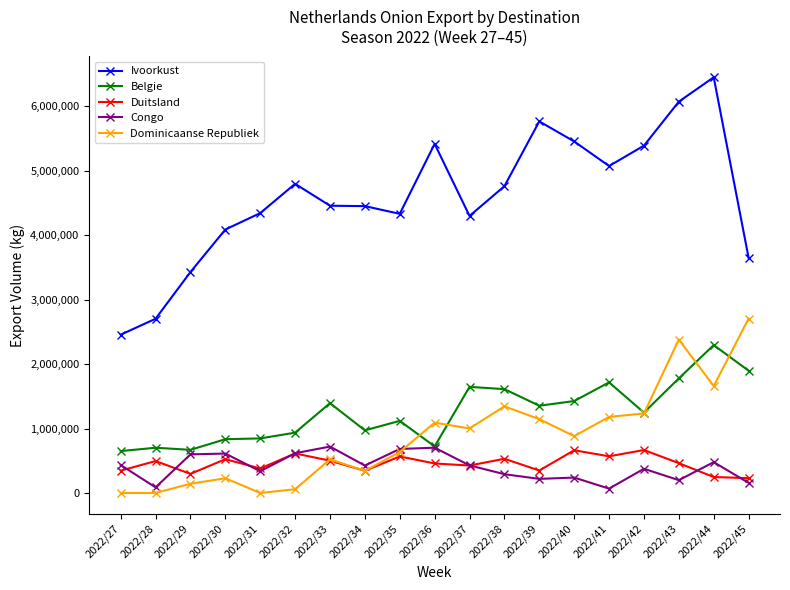

At which category does Duitsland reach its first local peak?

2022/28